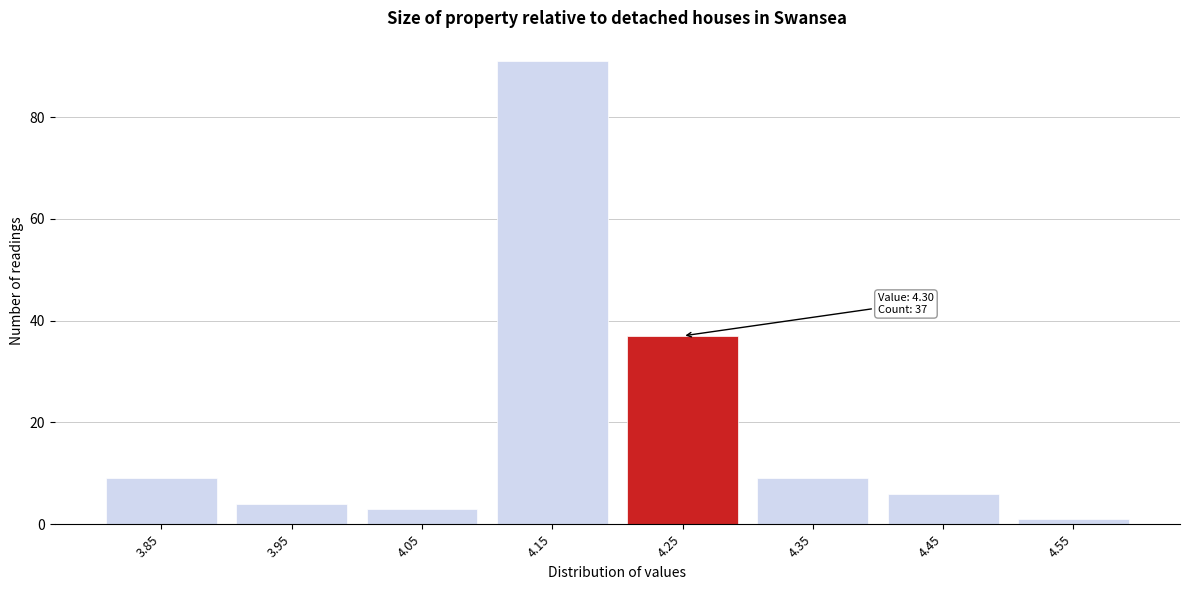

Reading left to right, list all the values displayed in this chart.

3.85=9	3.95=4	4.05=3	4.15=91	4.25=37	4.35=9	4.45=6	4.55=1